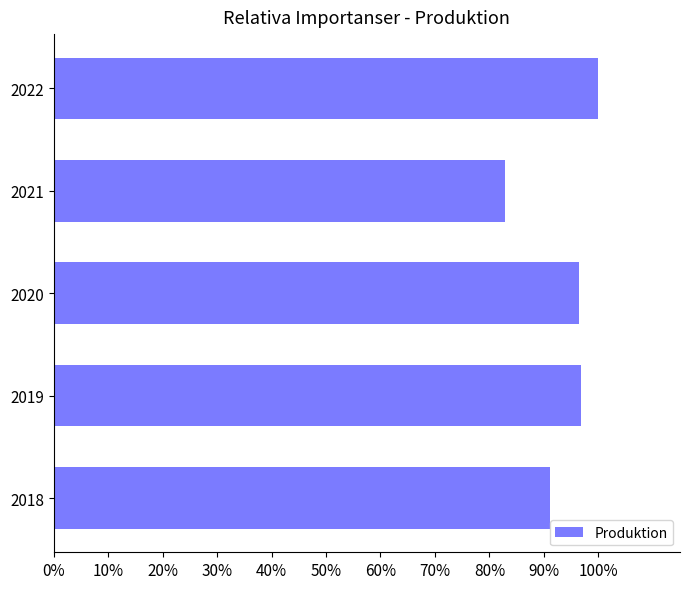

Are the bars horizontal?

Yes